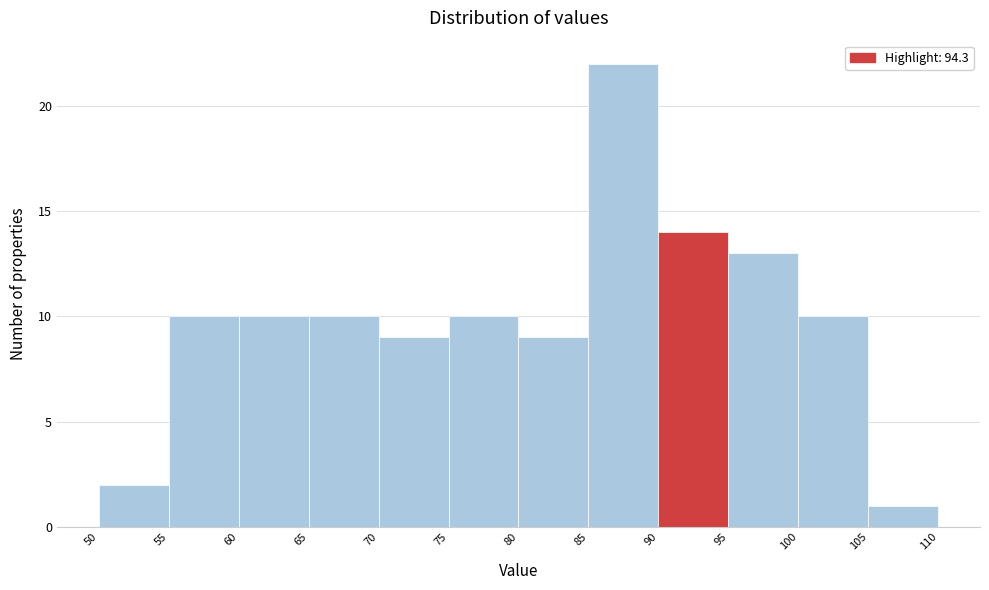

Over which range of the x-axis is the bar tallest?

85 to 90